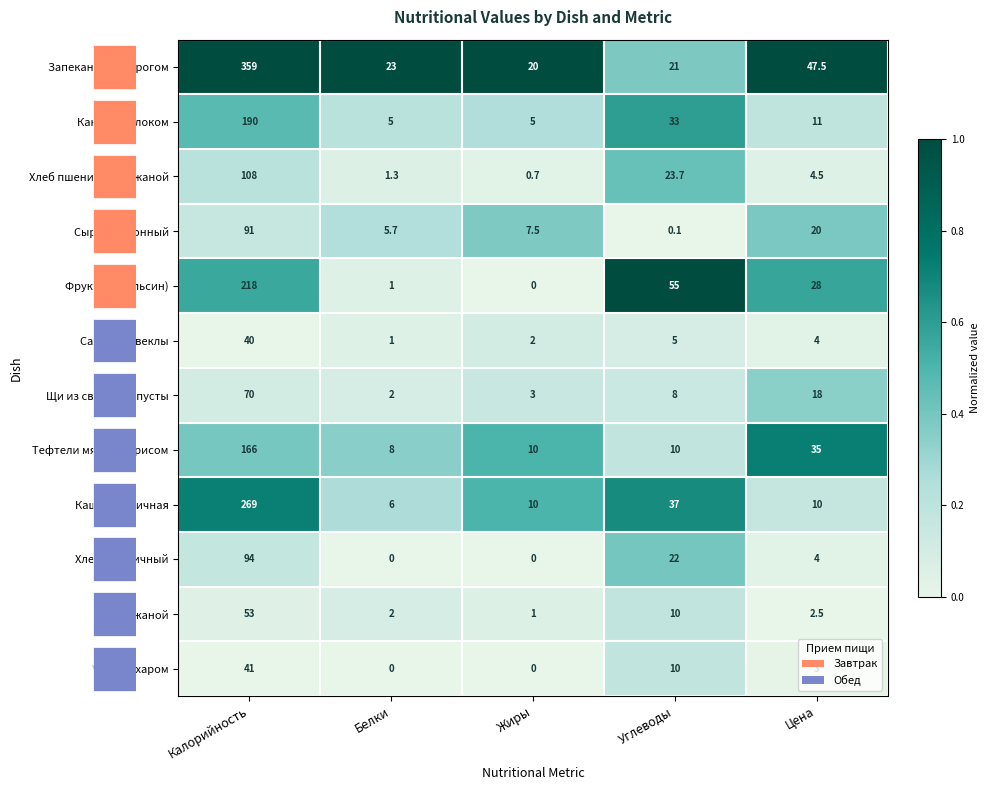

How many distinct data groups are displayed?

12